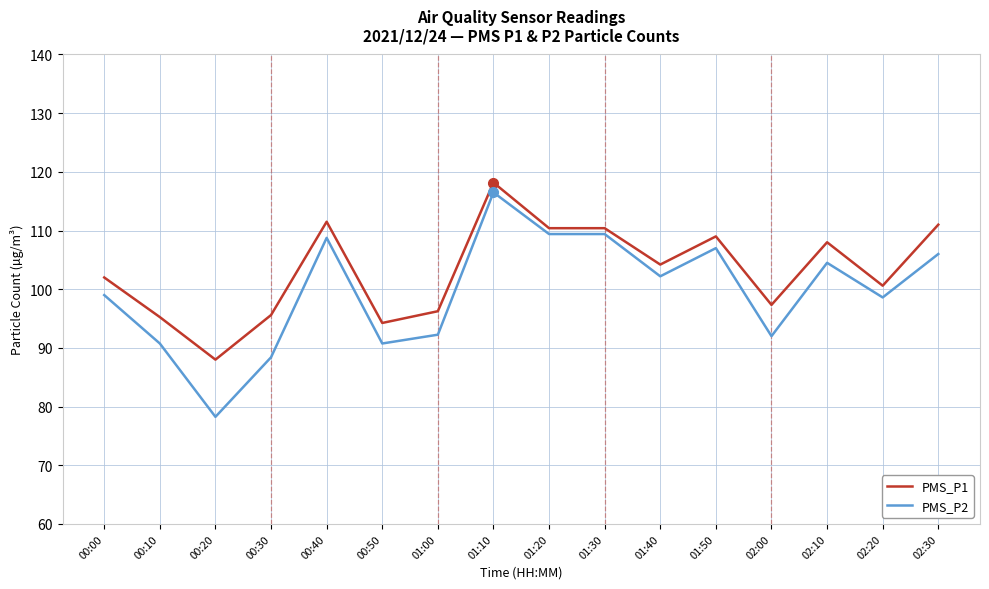

How many series are shown in this chart?

2